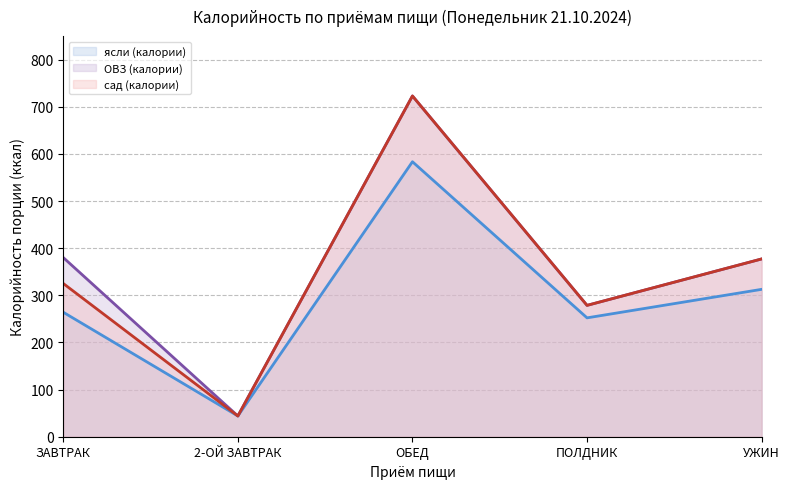

Reading left to right, list all the values displayed in this chart.

ясли (калории) (линия): ЗАВТРАК=264.1	2-ОЙ ЗАВТРАК=44.0	ОБЕД=583.5	ПОЛДНИК=252.2	УЖИН=312.7
ОВЗ (калории) (линия): ЗАВТРАК=380.1	2-ОЙ ЗАВТРАК=44.0	ОБЕД=723.0	ПОЛДНИК=278.7	УЖИН=377.2
сад (калории) (линия): ЗАВТРАК=325.1	2-ОЙ ЗАВТРАК=44.0	ОБЕД=723.0	ПОЛДНИК=278.7	УЖИН=377.2